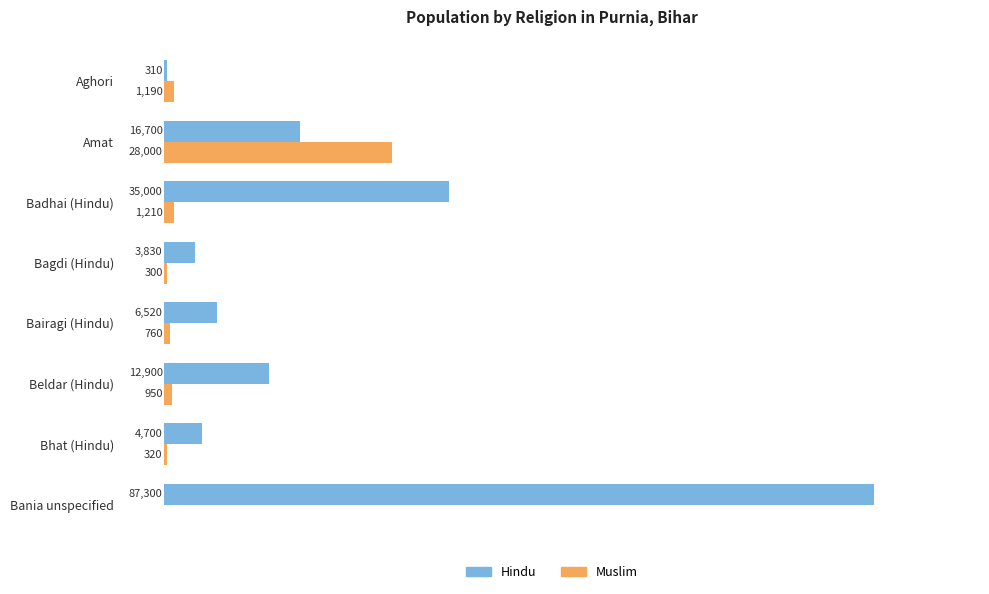

At which label is Hindu closest to 43805?

Badhai (Hindu)